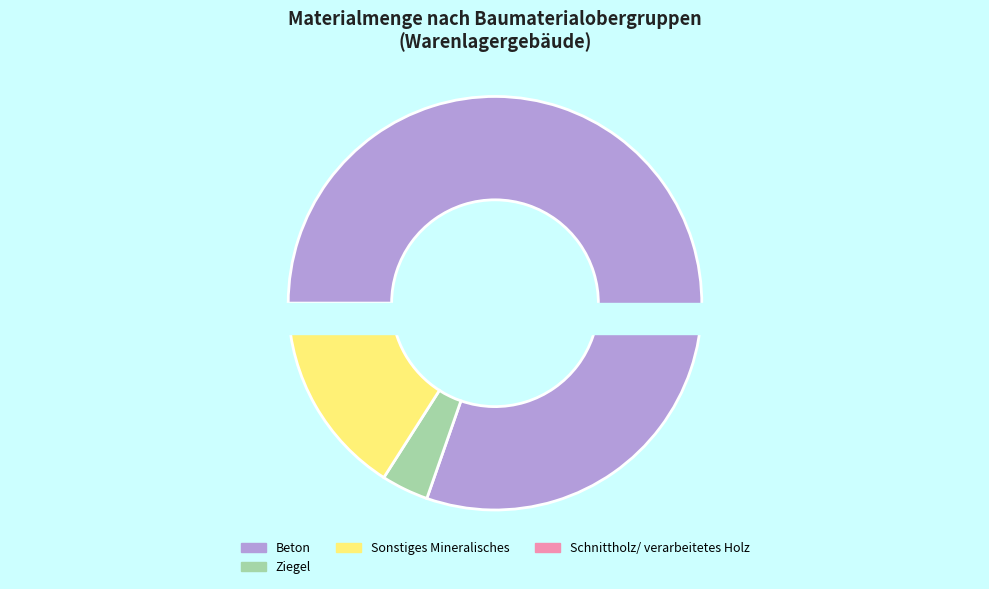

Does Beton account for over 50% of the chart?

Yes